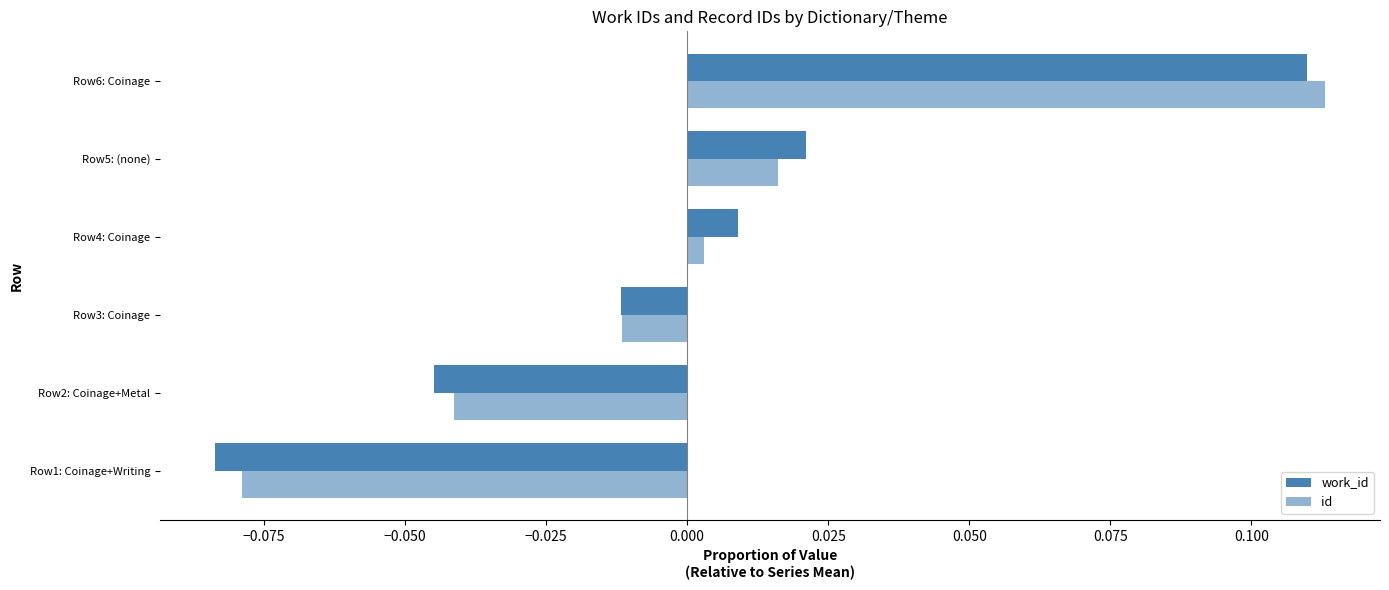

How many values in work_id are below zero?

3